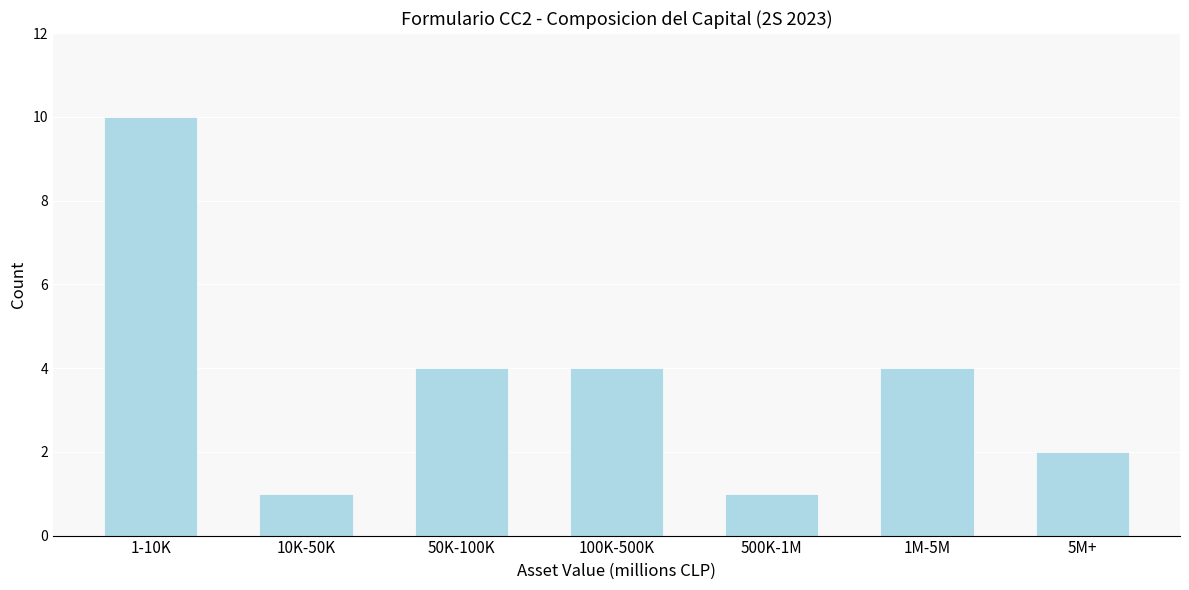

Reading left to right, extract all data points from this chart.

10	1	4	4	1	4	2